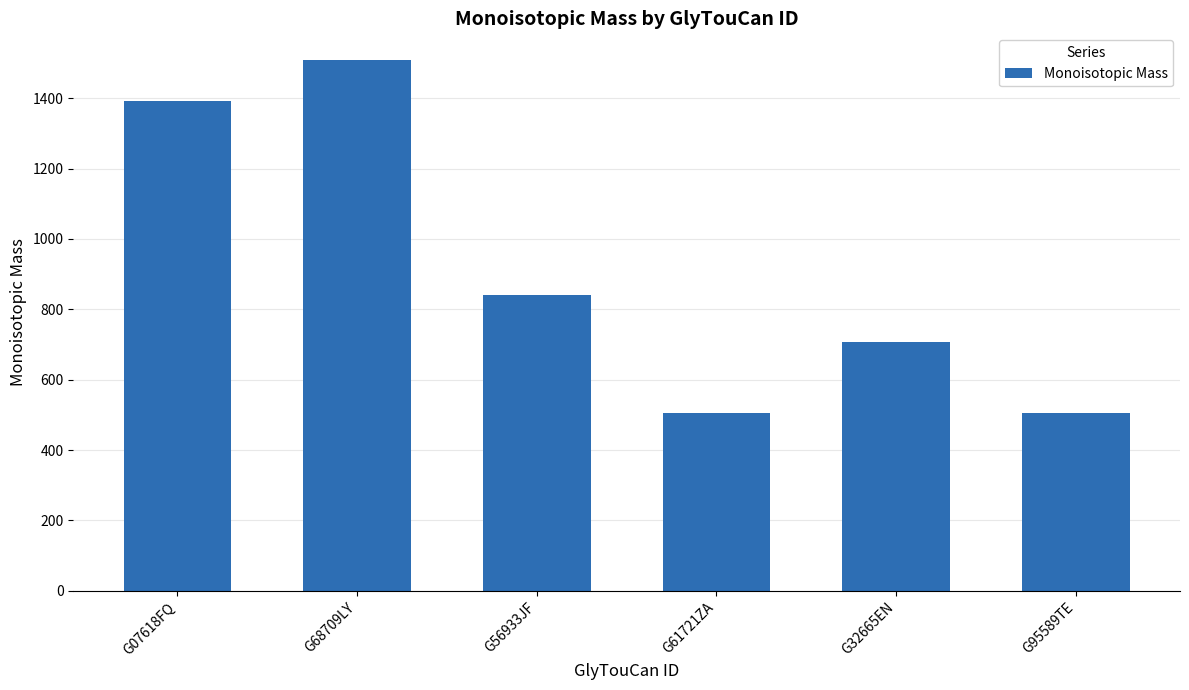

Where is the data nearest to the value 1006?

G56933JF